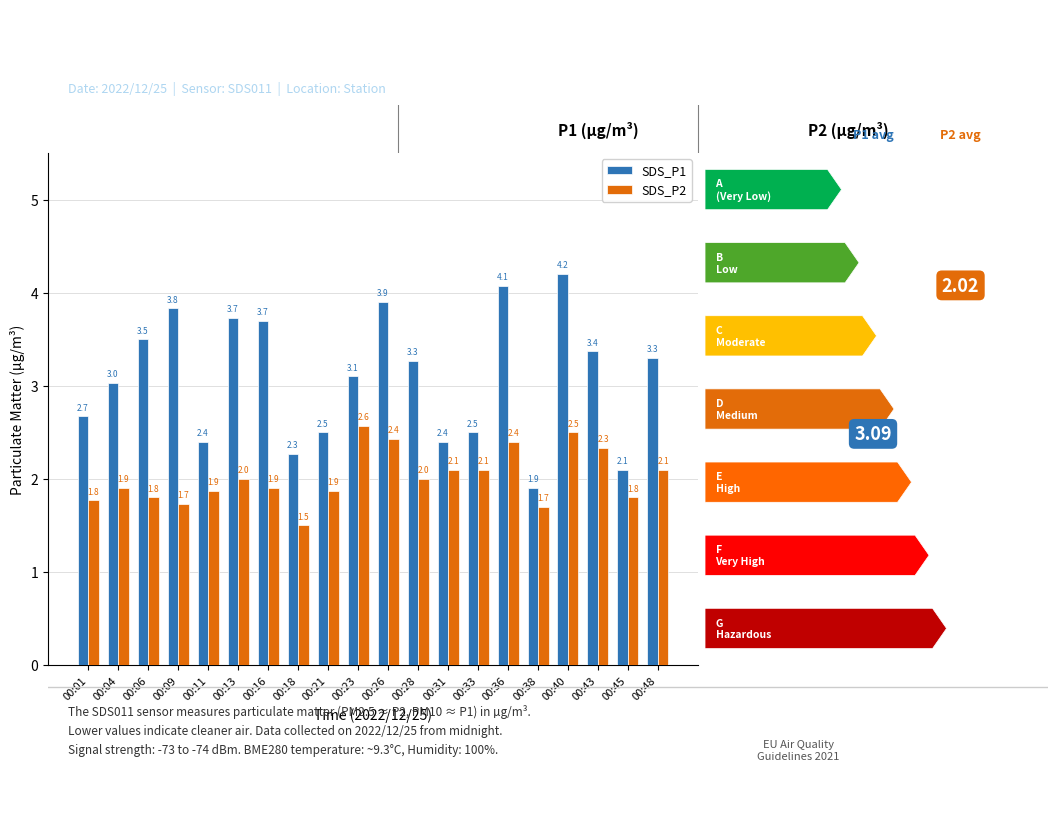

Is it true that SDS_P1 equals 3.4 at 00:43?

True